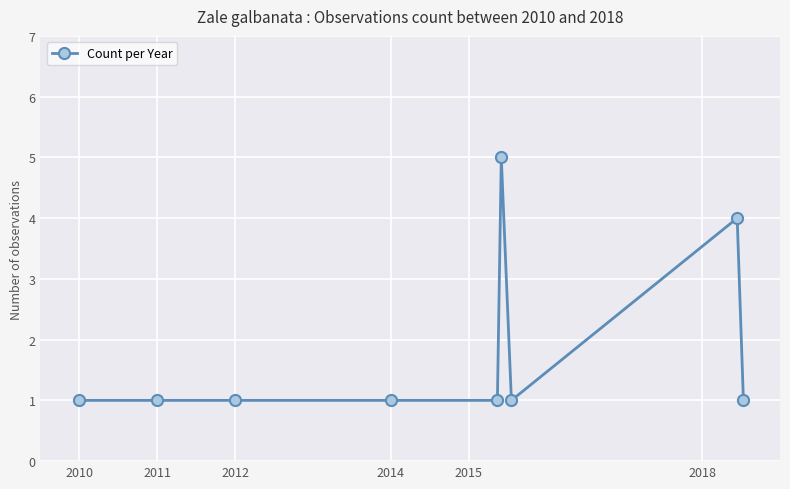

What is the maximum value shown in the chart?

5